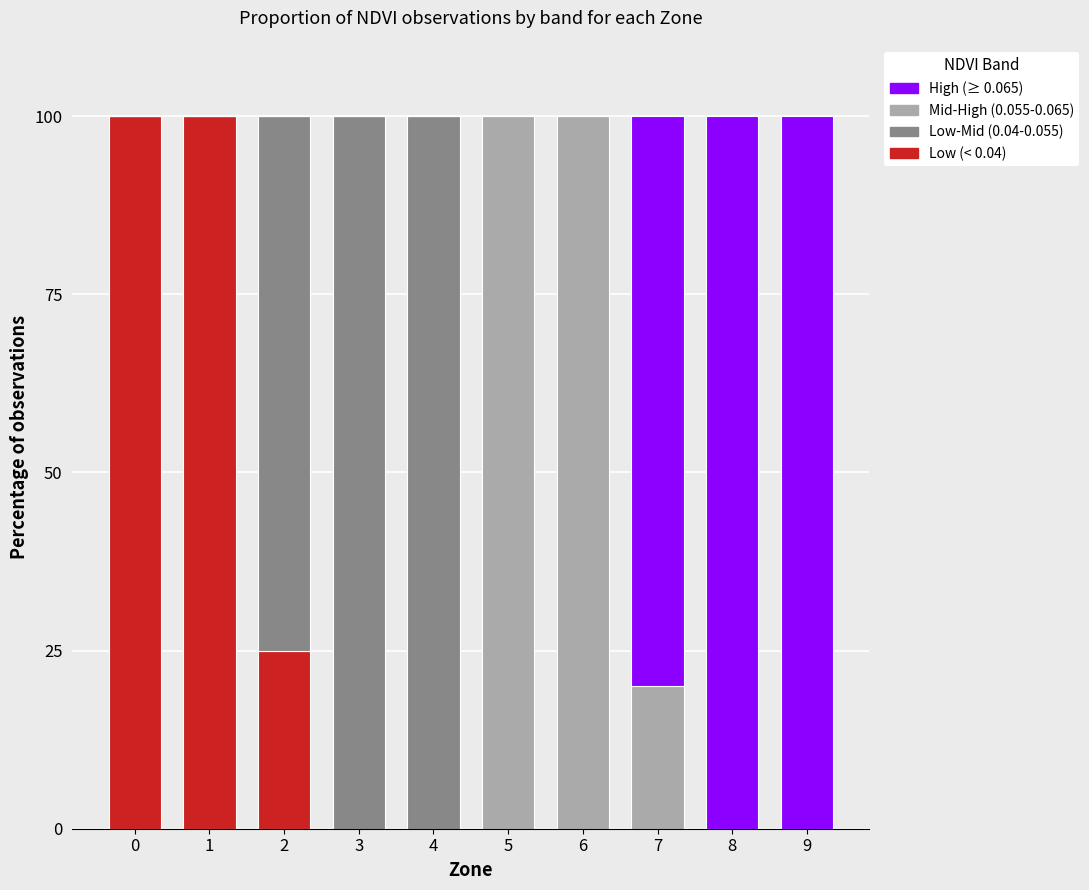

What is the total value across all series at 6?

100